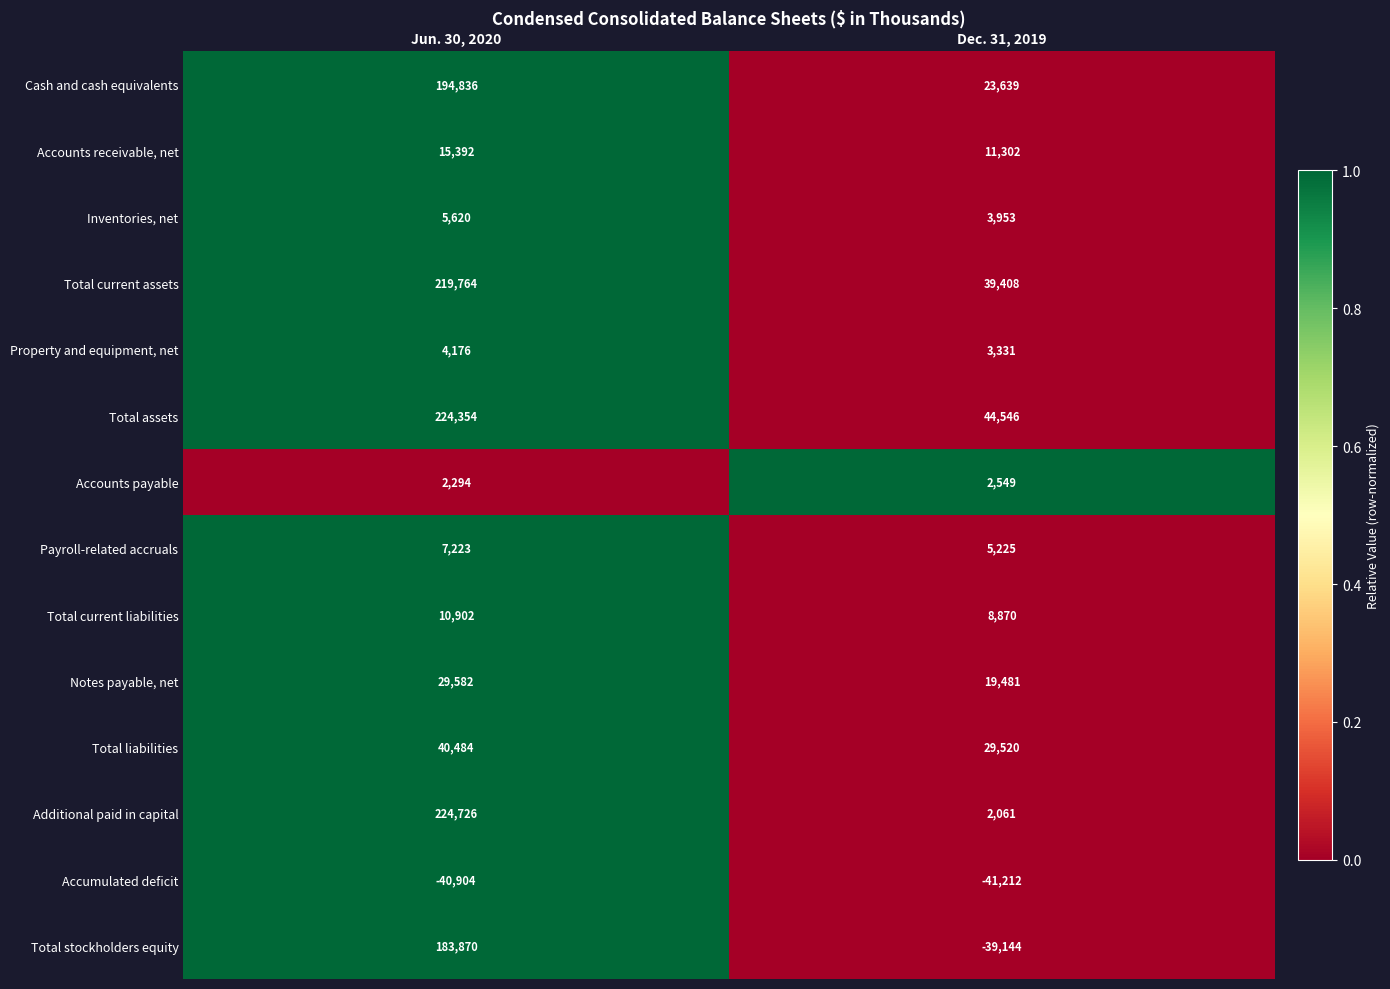

List the labels in order of Cash and cash equivalents value, largest first.

Jun. 30, 2020, Dec. 31, 2019